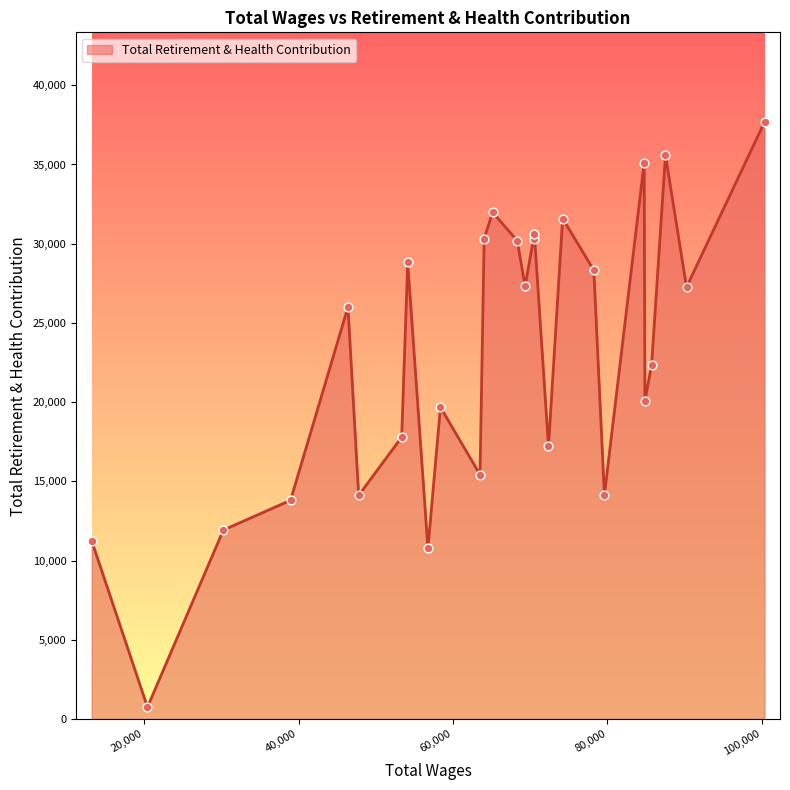

What is the greatest value displayed?

37687